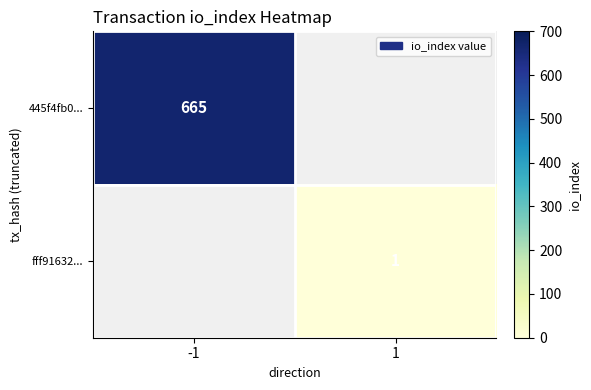

The 445f4fb0... series shows 665 at -1. True or false?

True